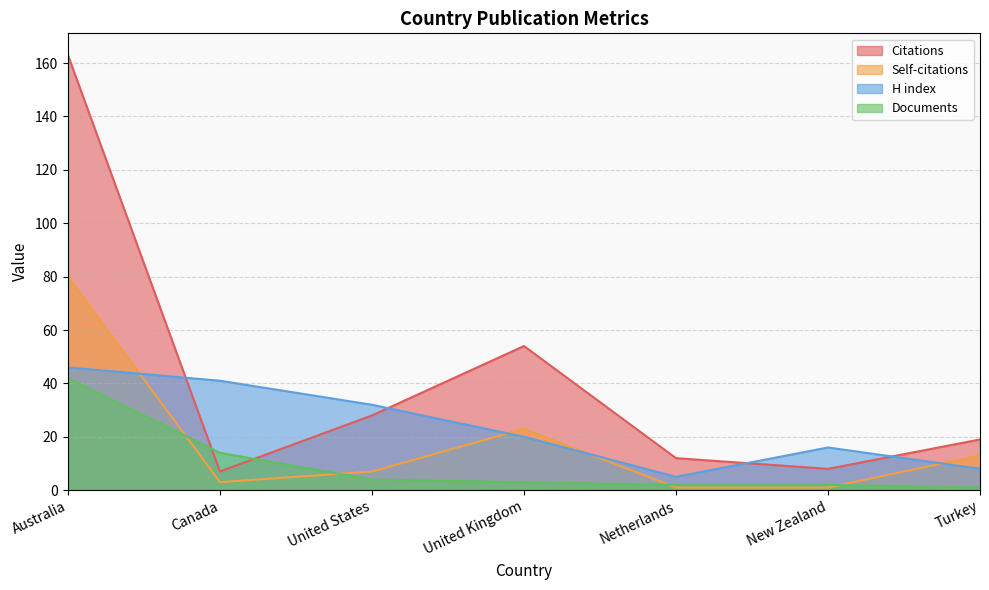

Between United States and Canada, which is larger?

United States